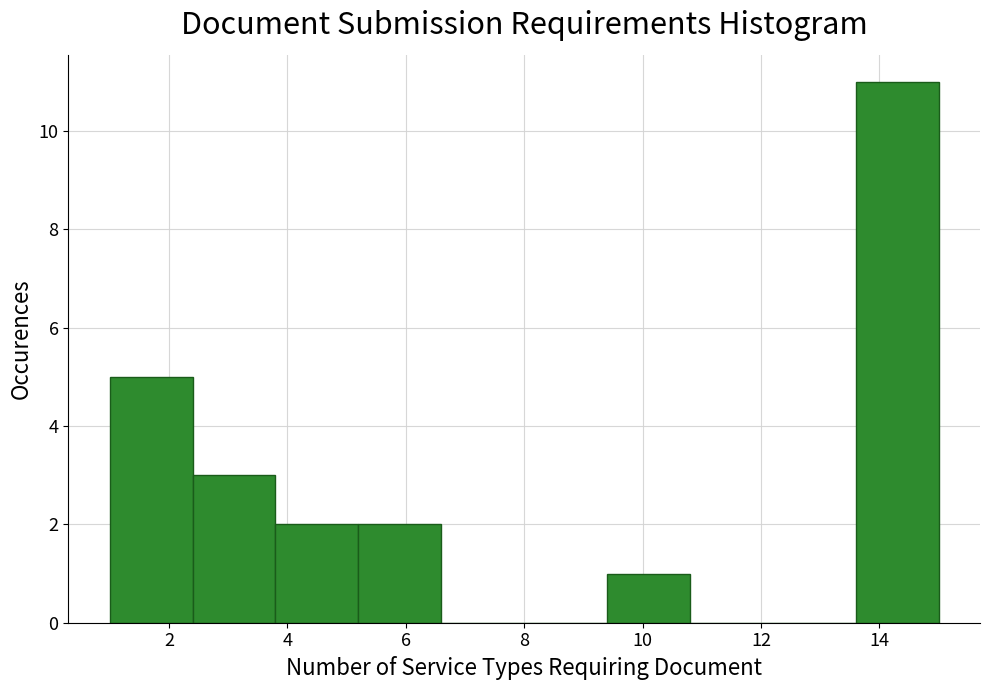

Reading left to right, transcribe this chart: for each bar, give the range it covers on the x-axis and its height. The values are not printed on the chart, so give them approximately, as read against the axis.

1.0 to 2.4: 5
2.4 to 3.8: 3
3.8 to 5.2: 2
5.2 to 6.6: 2
6.6 to 8.0: 0
8.0 to 9.4: 0
9.4 to 10.8: 1
10.8 to 12.2: 0
12.2 to 13.6: 0
13.6 to 15.0: 11